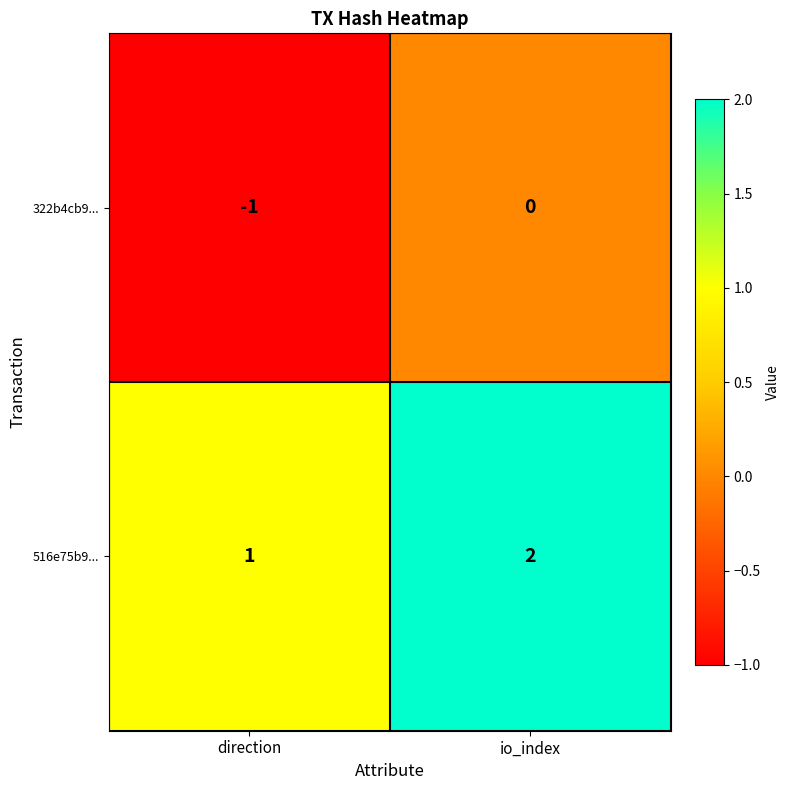

List the series in order of their overall mean, lowest first.

322b4cb9..., 516e75b9...